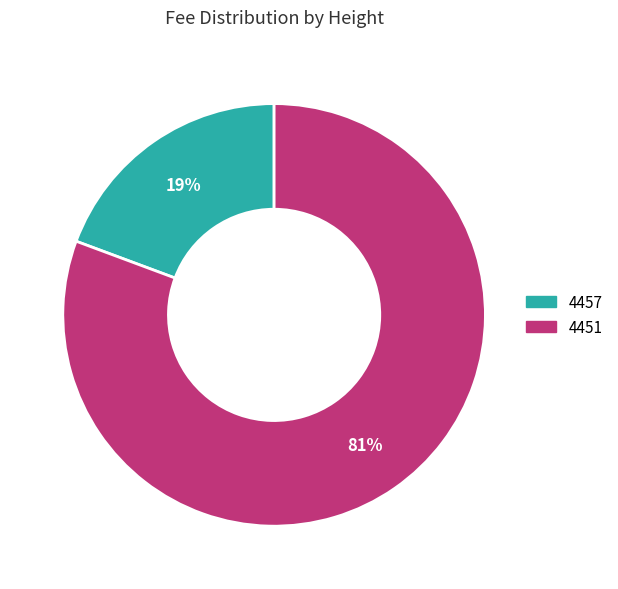

Do 4457 and 4451 together represent more than half of the pie?

Yes